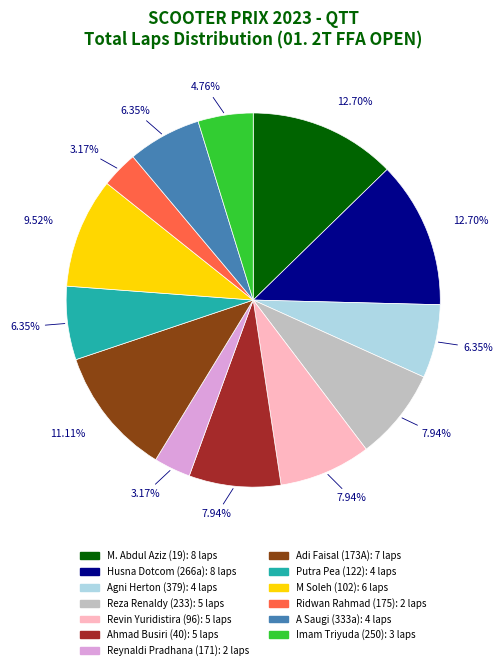

How many segments does this pie chart have?

13